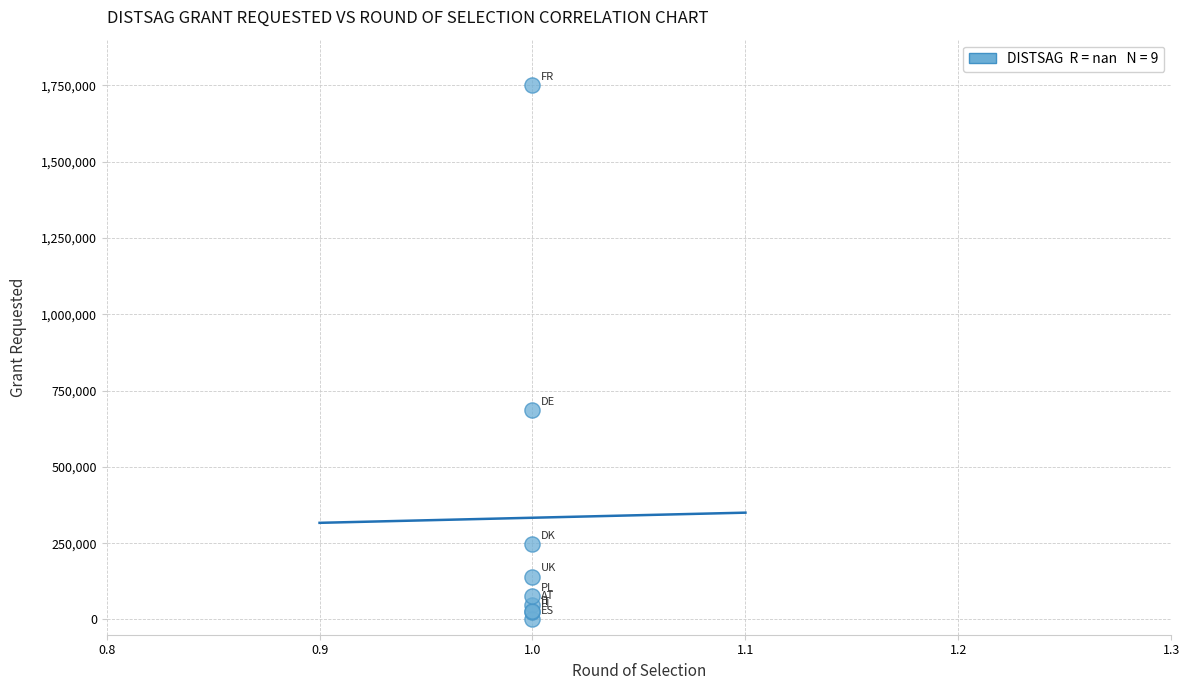

What Y value in the scatter plot is closest to 874995?

685132